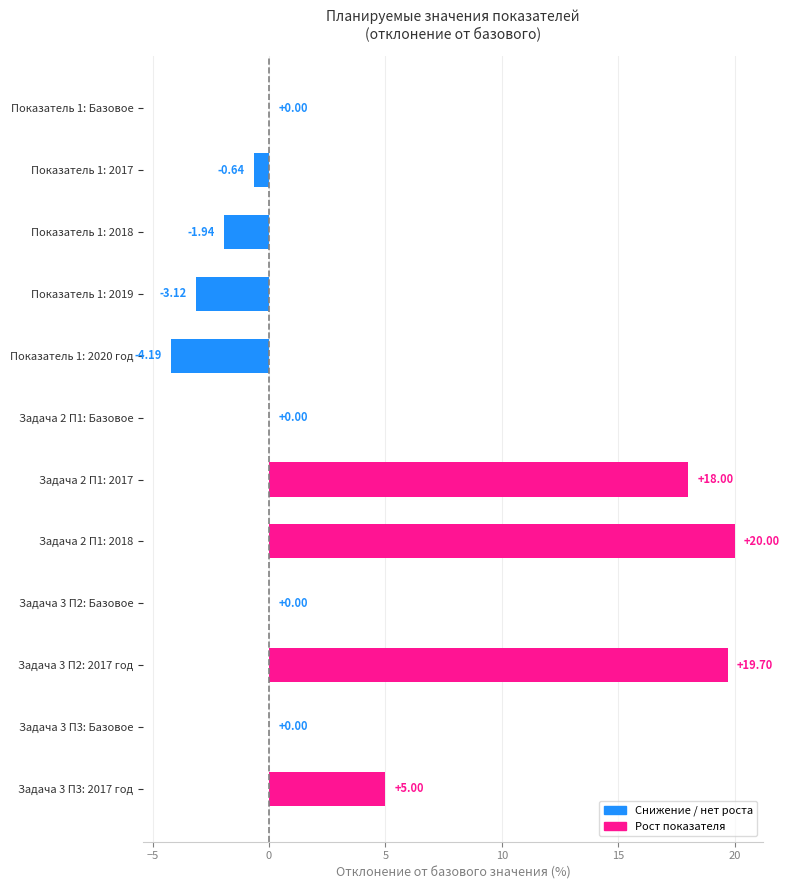

What is the sum of the values at Задача 3 П3: 2017 год and Задача 3 П2: 2017 год?

24.7